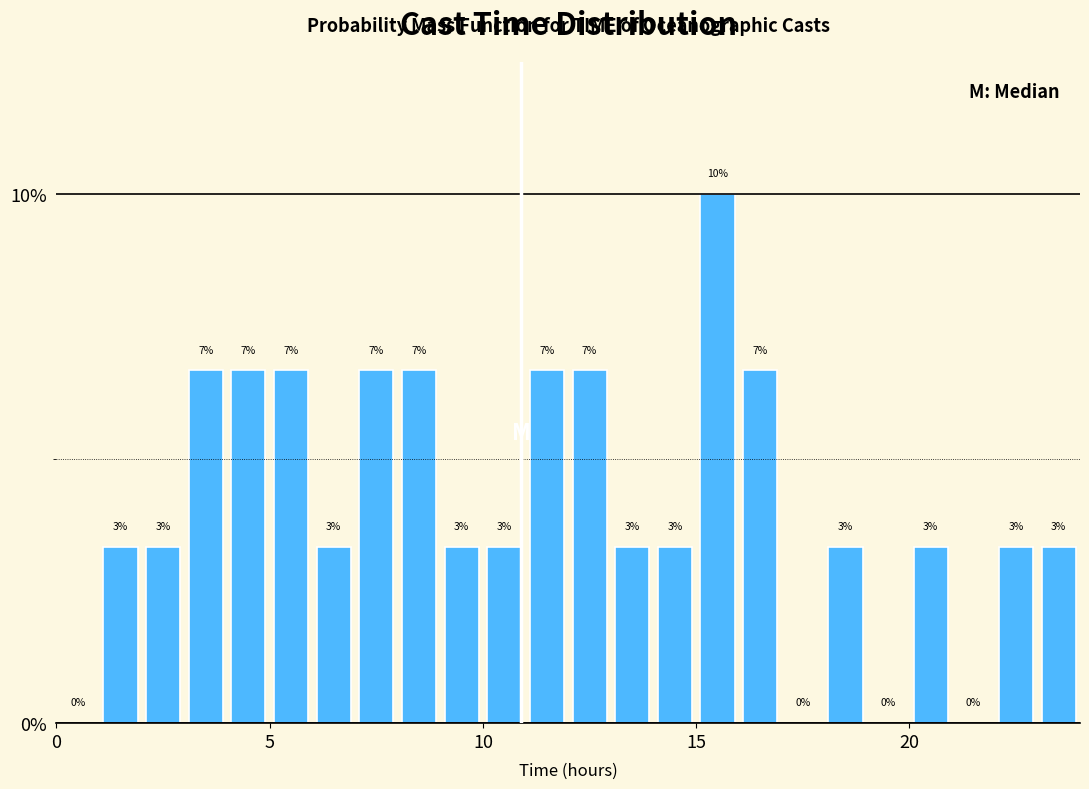

Read against the x-axis, roughly where is the centre of the tallest bar?

15.5